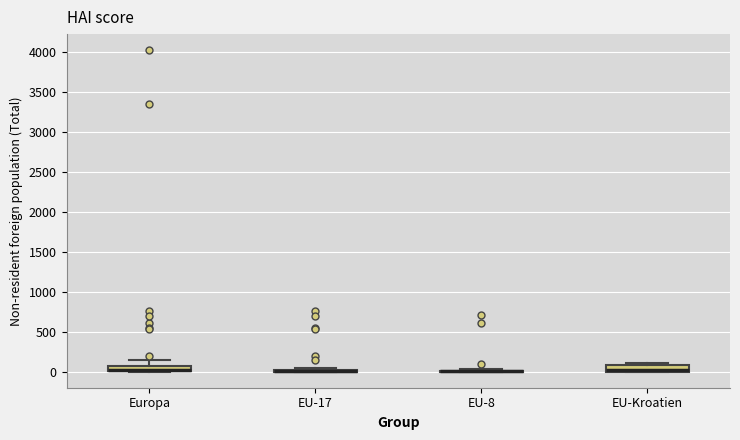

Where is the upper edge of the box for EU-Kroatien on the y-axis? The values are not printed on the chart, so give them approximately, as read against the axis.

100